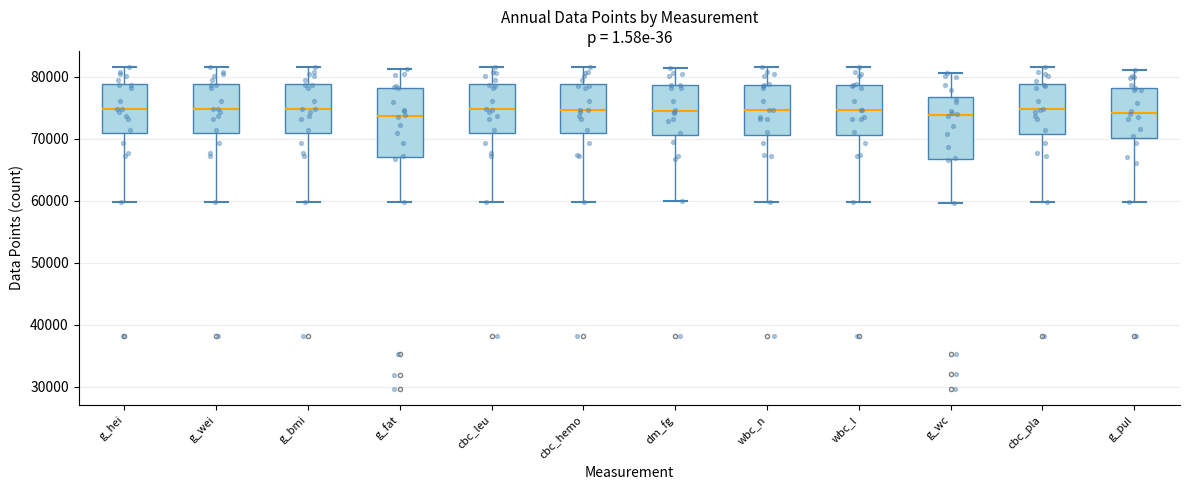

Comparing the boxes themselves (not the whiskers), which one is the tallest?

g_fat